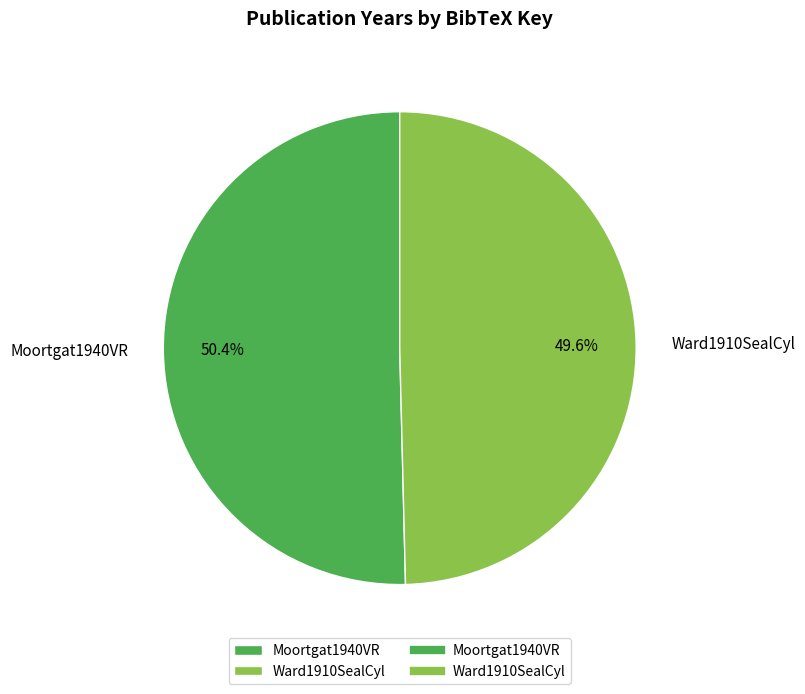

Does Moortgat1940VR represent more than half of the total?

Yes